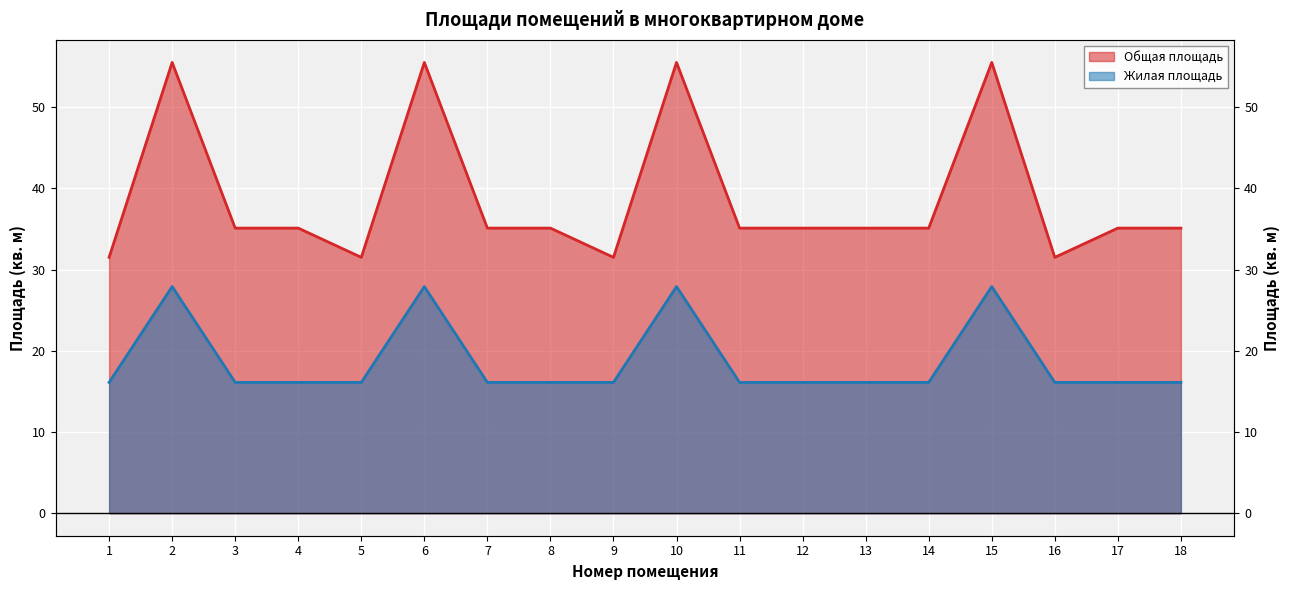

Read the Жилая площадь value at 5.

16.1